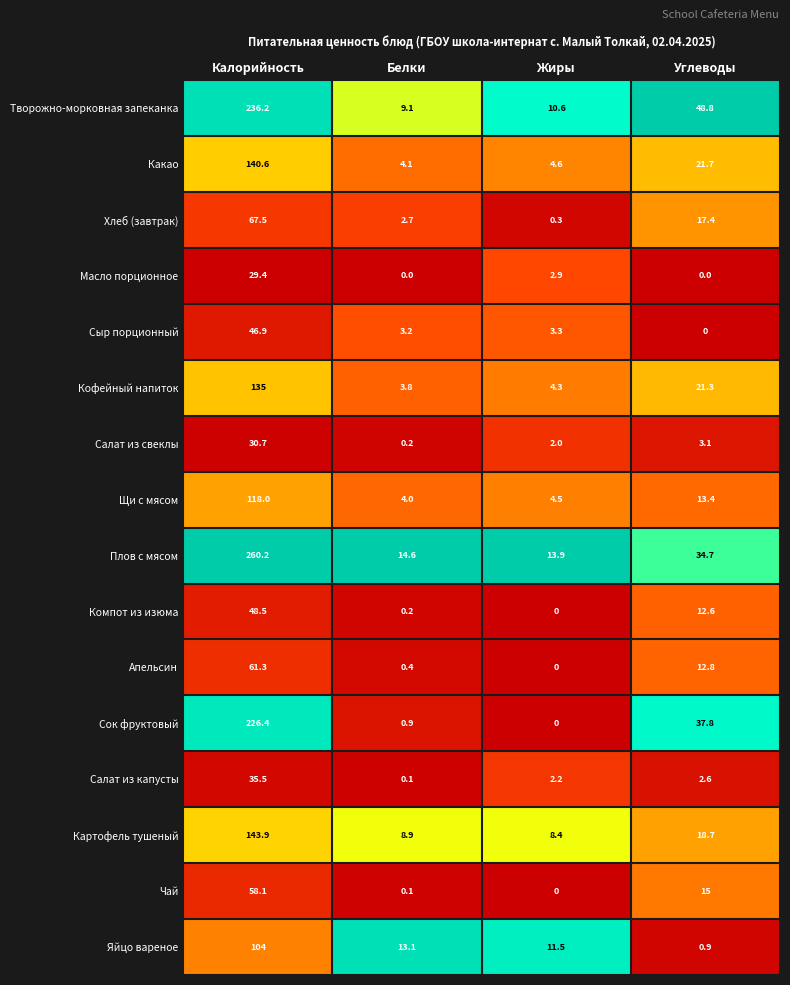

Which series changed the most between Белки and Жиры?

Масло порционное